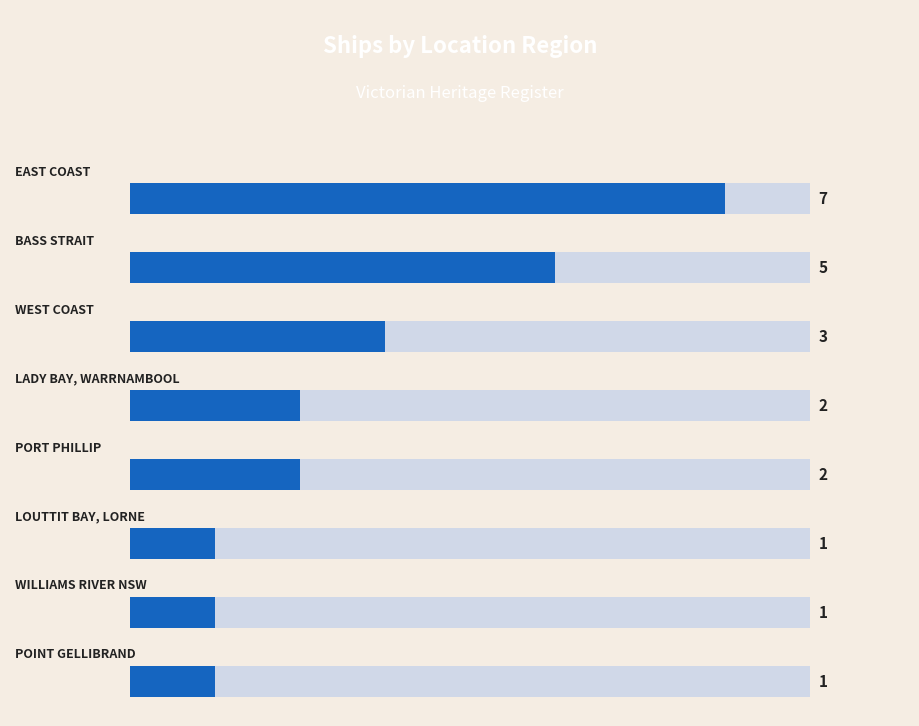

Between 6 and 5, which is larger?

6